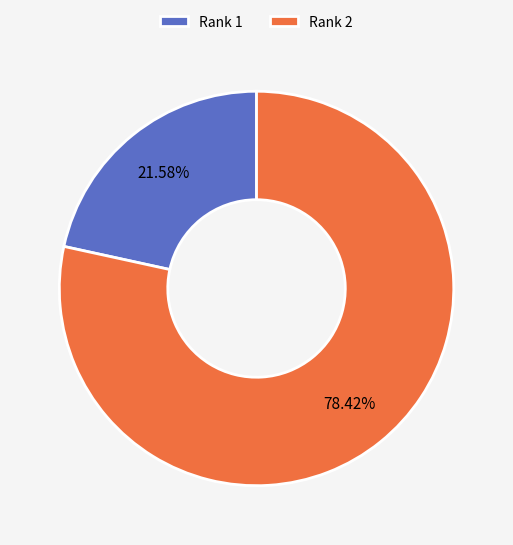

What is the ratio of the value at Rank 2 to the value at Rank 1?

3.6